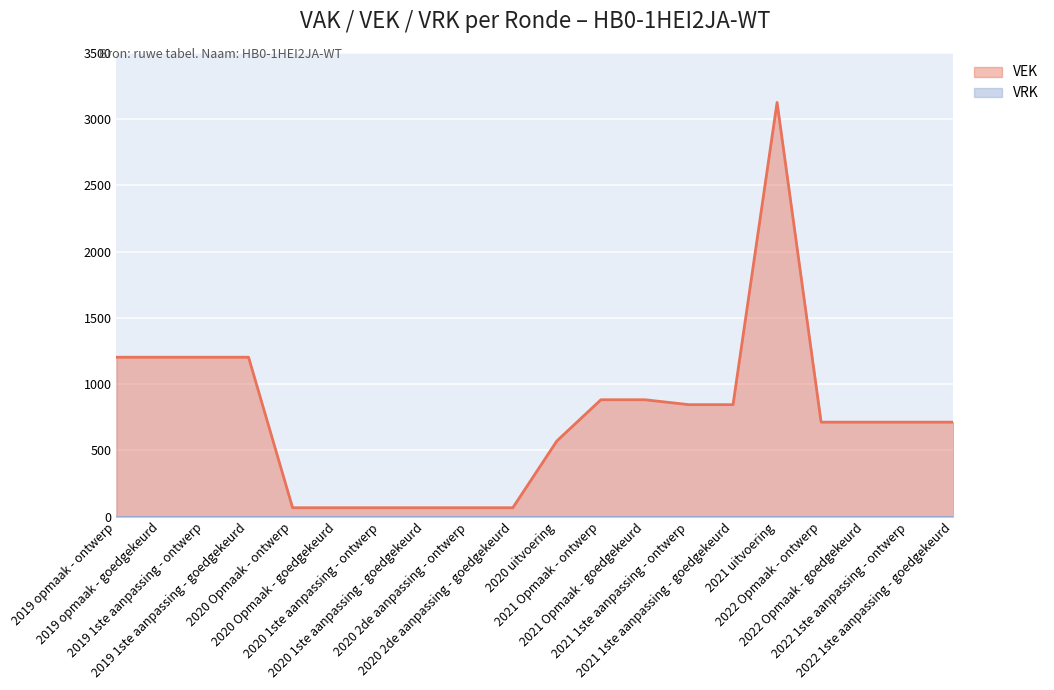

What position from the right is 2020 Opmaak - ontwerp?

16